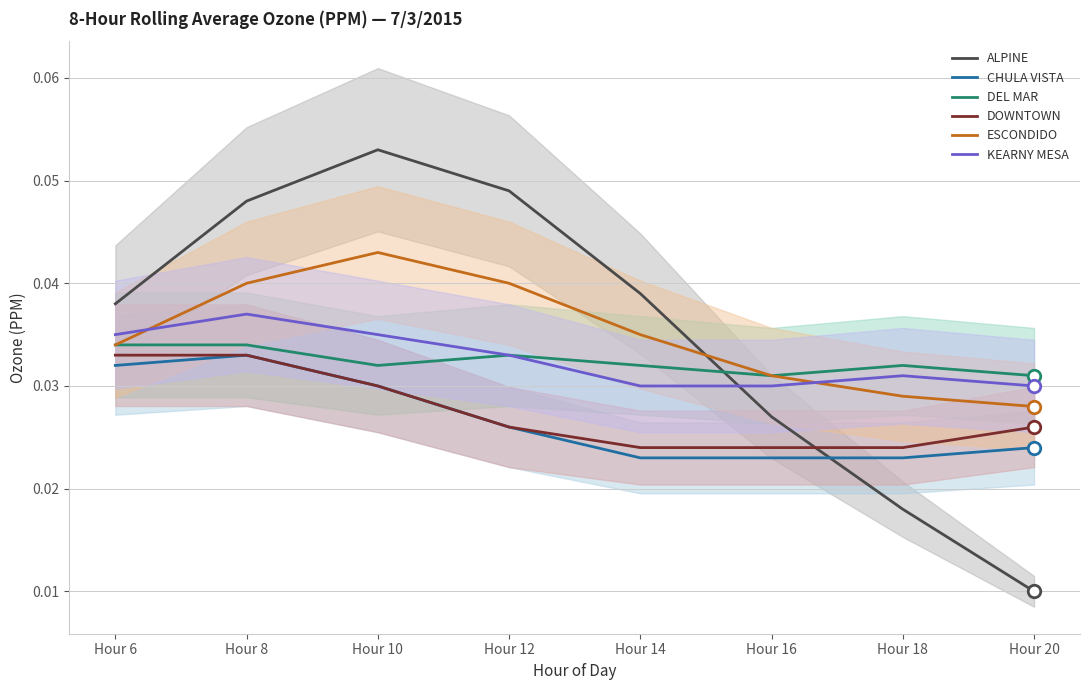

Between Hour 10 and Hour 18, which series saw the biggest shift?

ALPINE